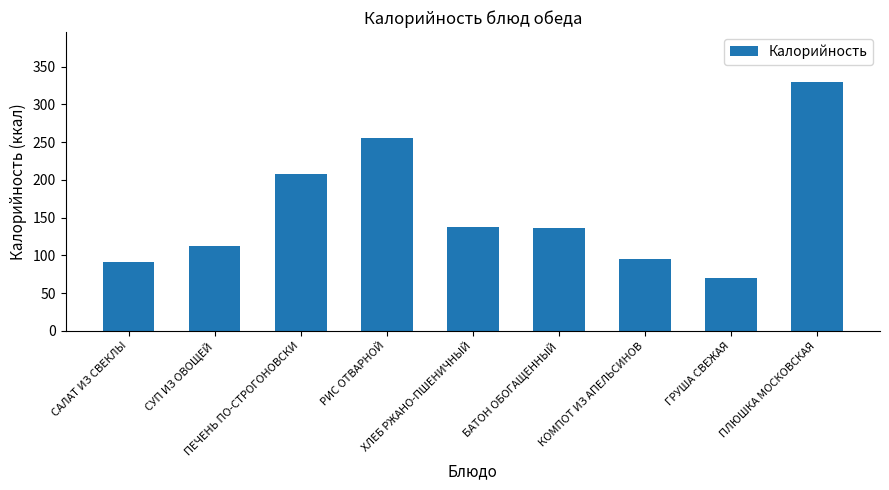

What is the ratio of the value at СУП ИЗ ОВОЩЕЙ to the value at ПЕЧЕНЬ ПО-СТРОГОНОВСКИ?

0.5